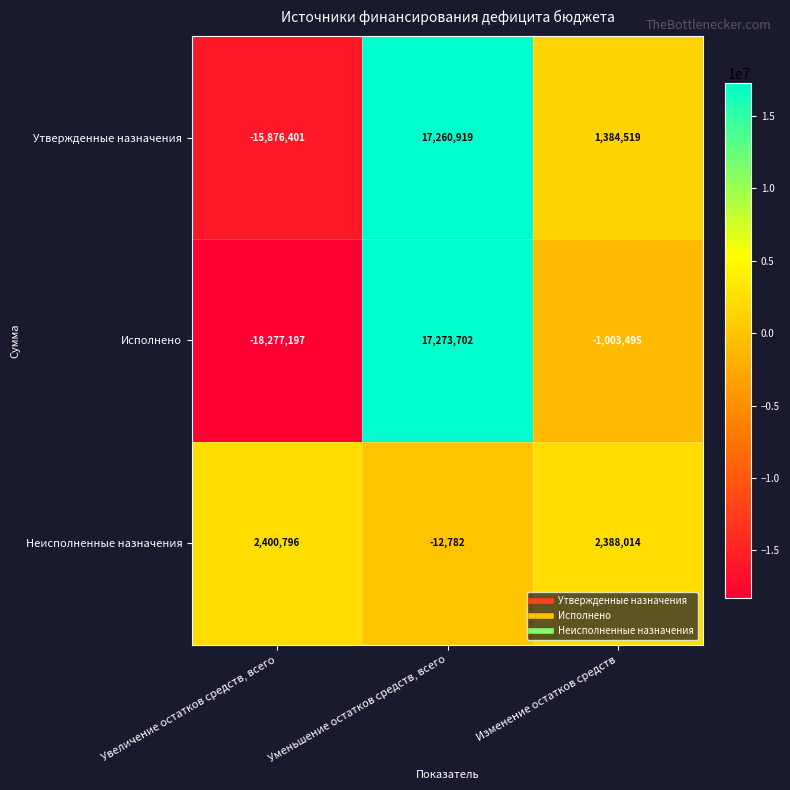

Rank the categories by Исполнено value from lowest to highest.

Увеличение остатков средств, всего, Изменение остатков средств, Уменьшение остатков средств, всего